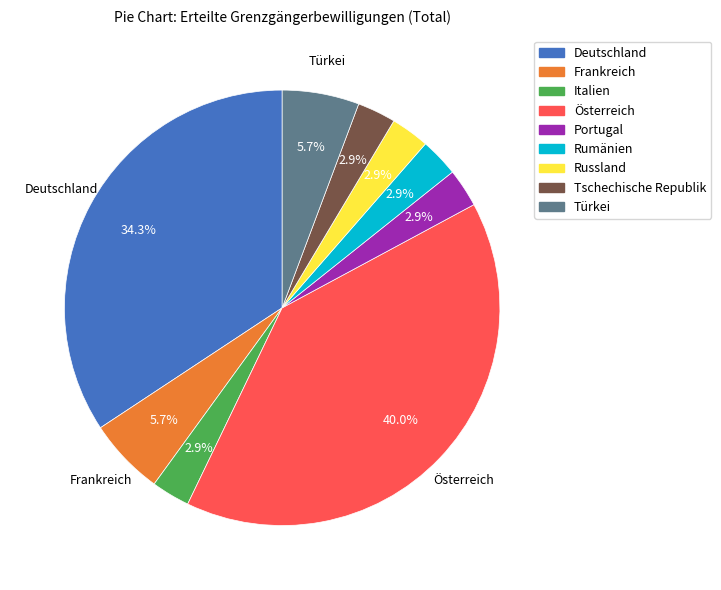

What percentage is the Russland slice, to the nearest percent?

3%